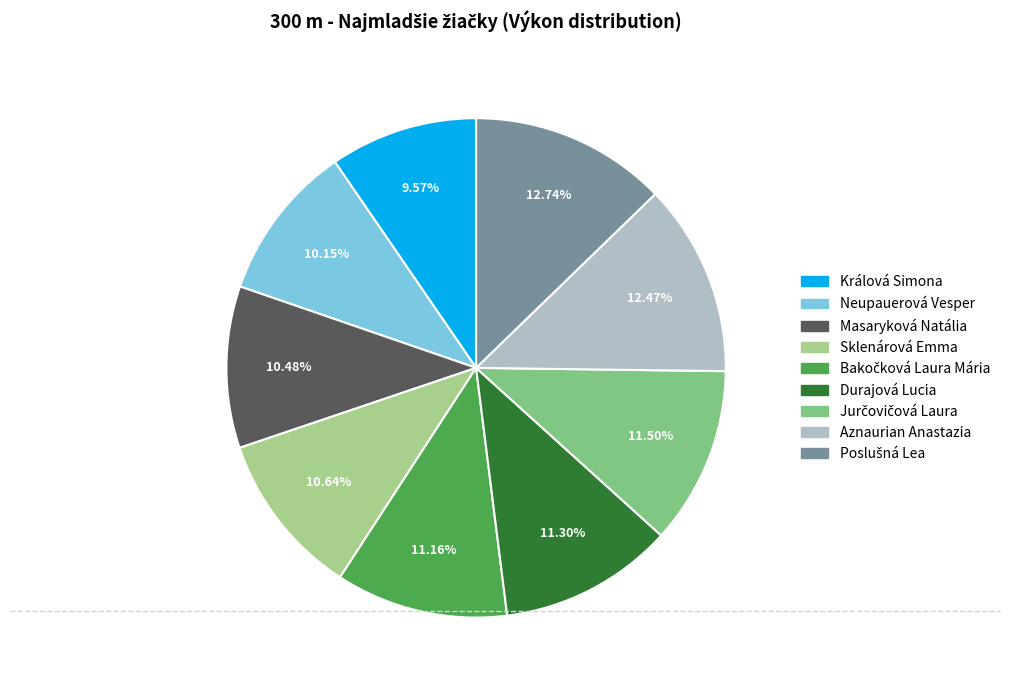

To the nearest percent, what is the average slice percentage?

11%